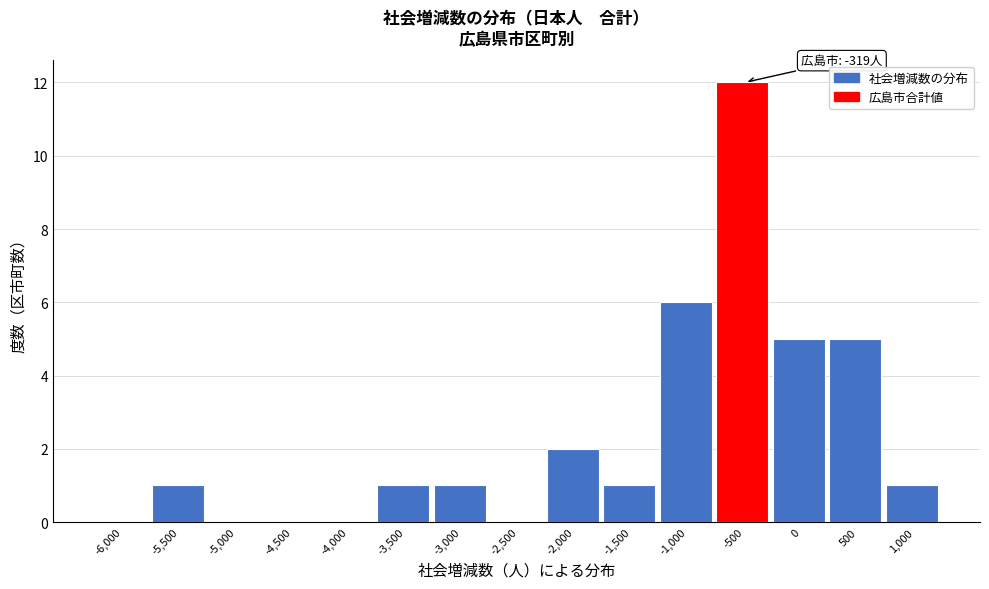

True or false: the data shows 18 at -500.

False